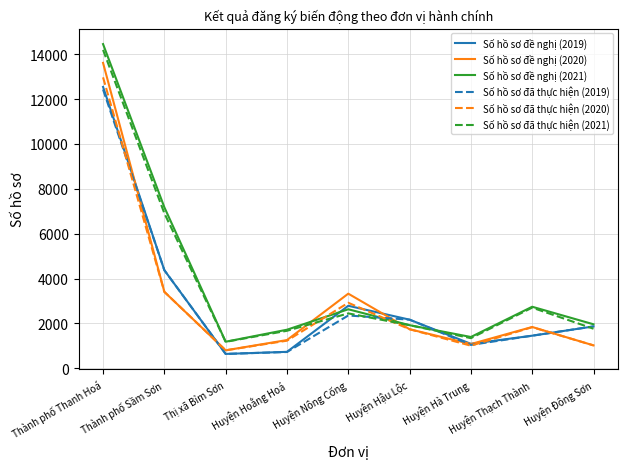

What are all the series names shown in the legend?

Số hồ sơ đề nghị (2019), Số hồ sơ đề nghị (2020), Số hồ sơ đề nghị (2021), Số hồ sơ đã thực hiện (2019), Số hồ sơ đã thực hiện (2020), Số hồ sơ đã thực hiện (2021)